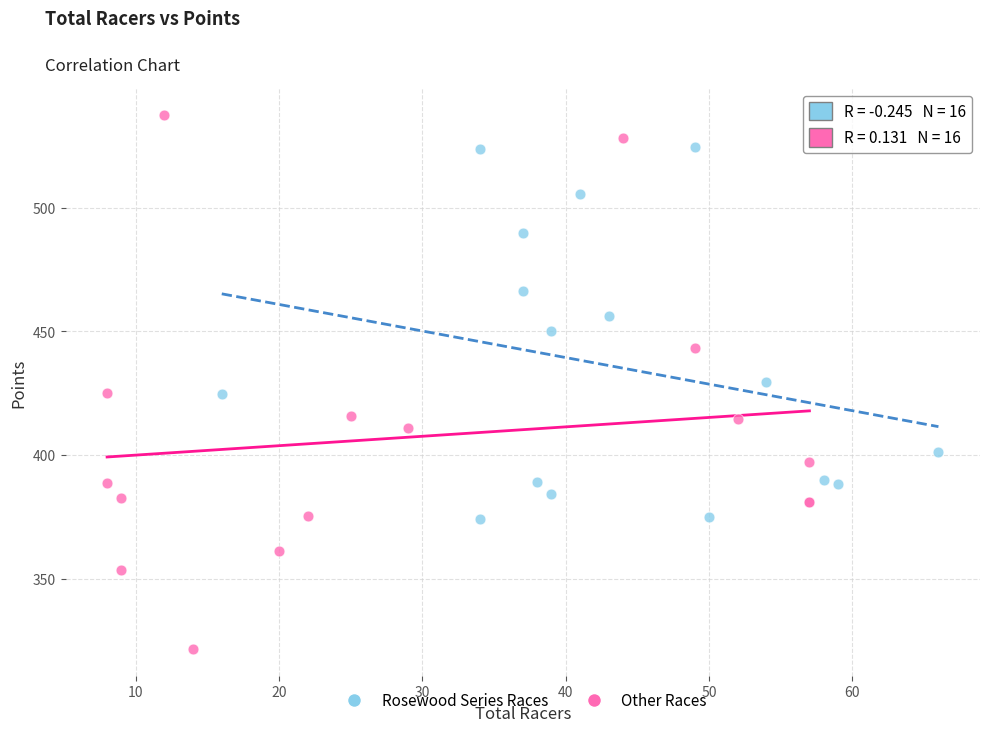

Which series has the largest Y range (max minus min)?

Other Races